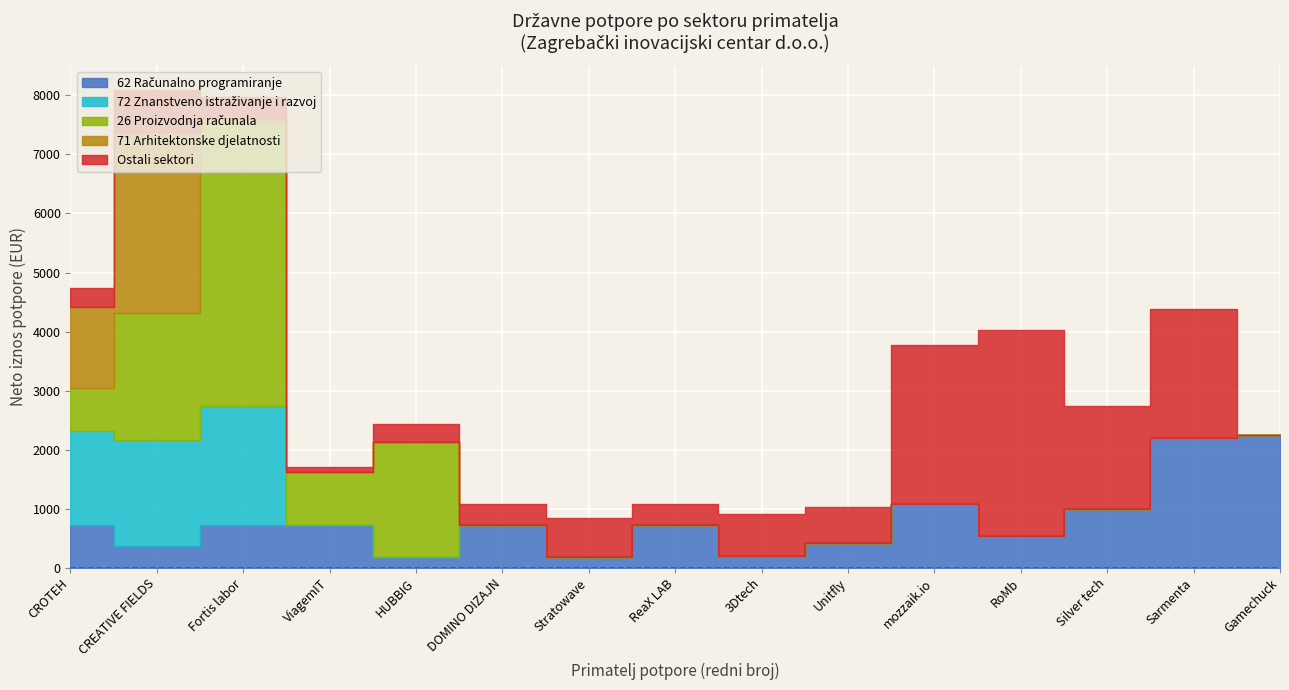

The value of 71 Arhitektonske djelatnosti at Sarmenta is 2122. True or false?

False